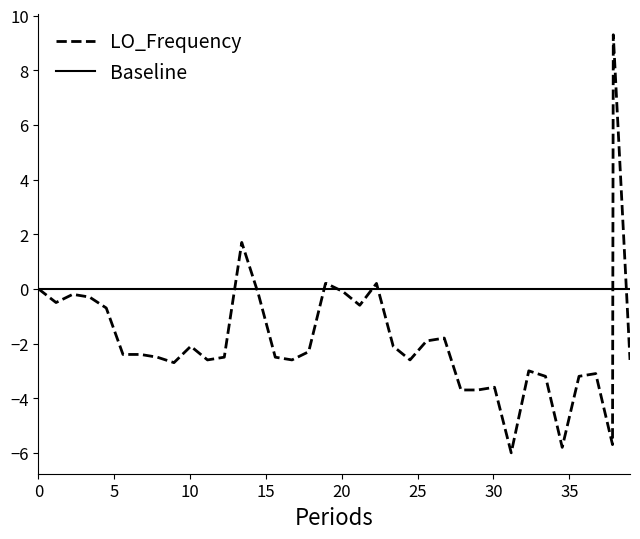

True or false: LO_Frequency has more than 2 points higher than both neighbors.

True